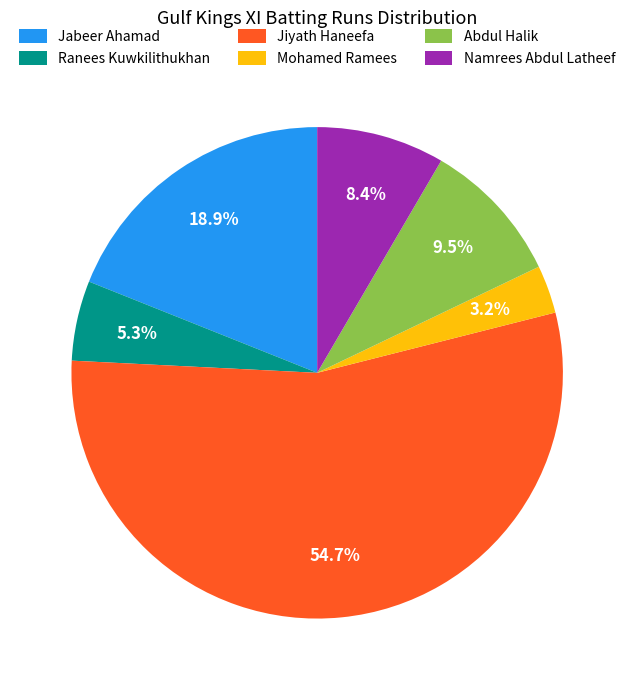

Is there any slice that represents more than half of the pie?

Yes